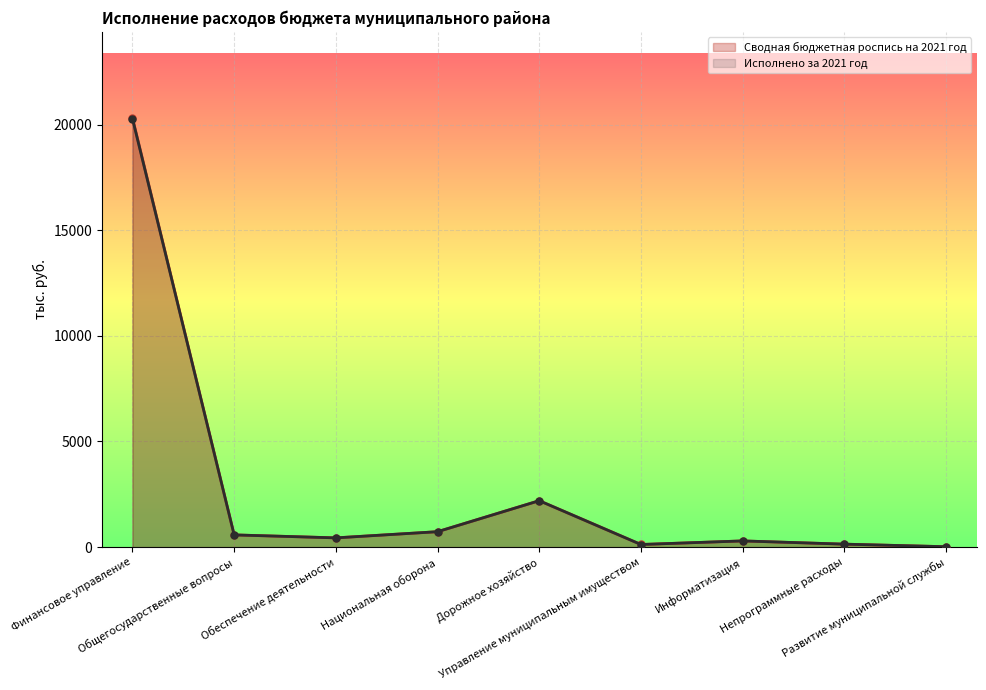

Reading right to left, transcribe all the data shown in this chart.

Сводная бюджетная роспись на 2021 год: 19.8	141.0	294.0	125.0	2198.1	730.8	438.8	579.8	20325.3
Исполнено за 2021 год: 19.8	141.0	294.0	123.8	2198.1	730.8	437.6	578.6	20281.4